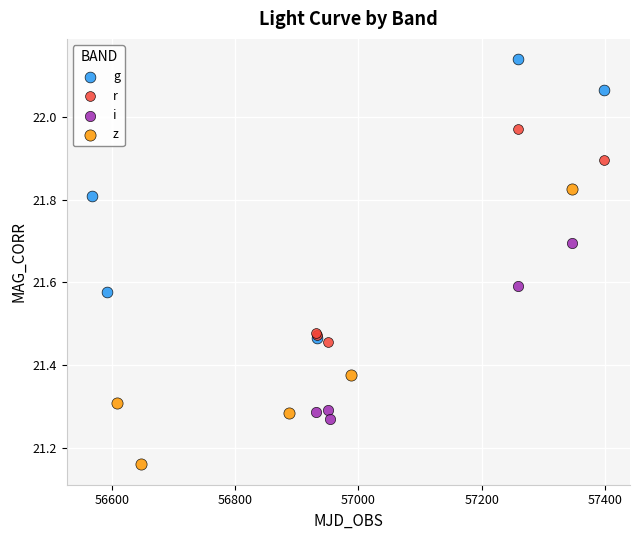

Which series contains the lowest Y value?

z